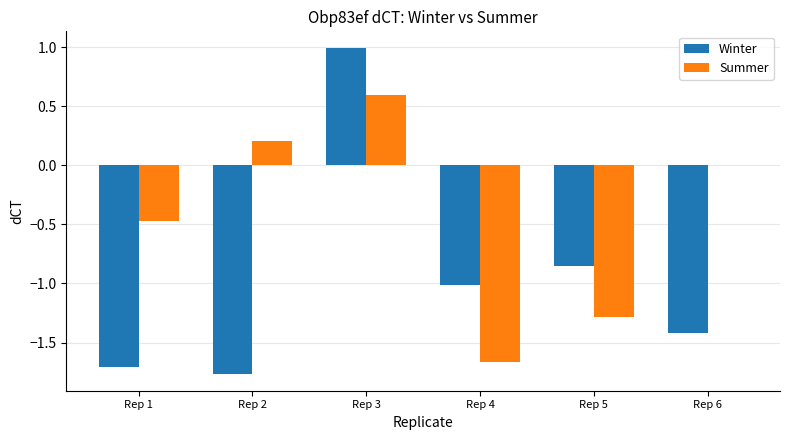

Between Rep 3 and Rep 5, which series saw the biggest shift?

Summer